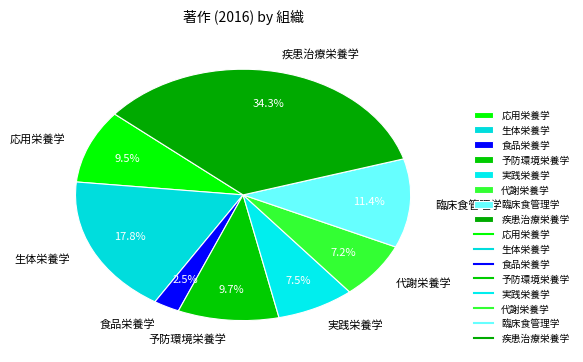

To the nearest percent, what is the combined percentage of 応用栄養学 and 代謝栄養学?

17%